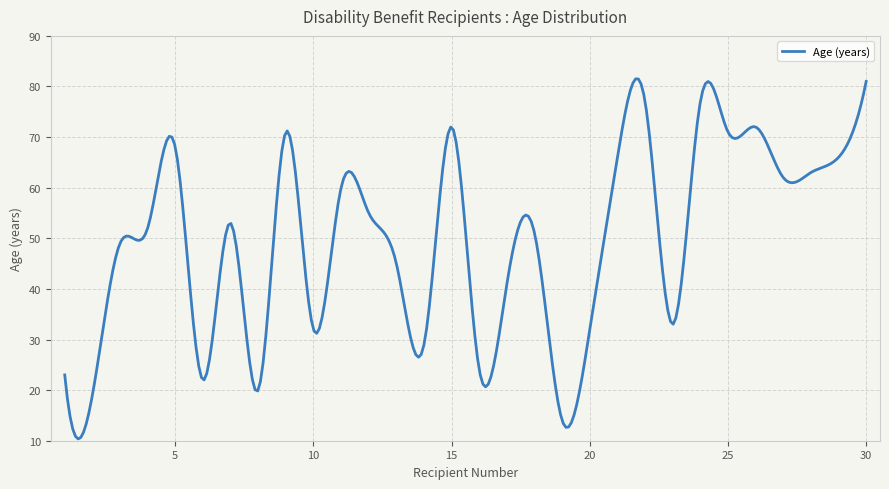

What is the smallest value displayed?

10.4